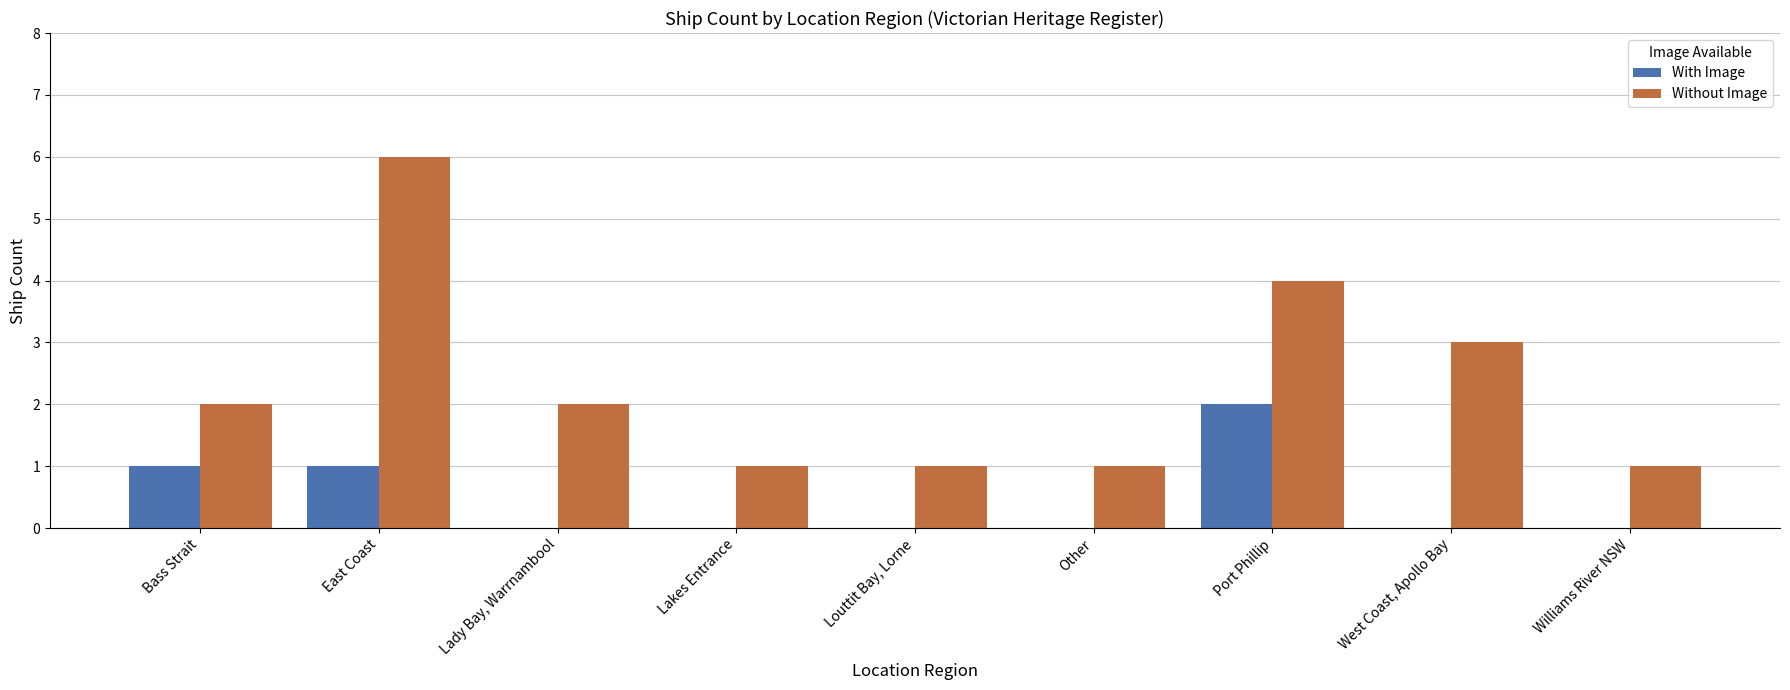

What are all the series names shown in the legend?

With Image, Without Image